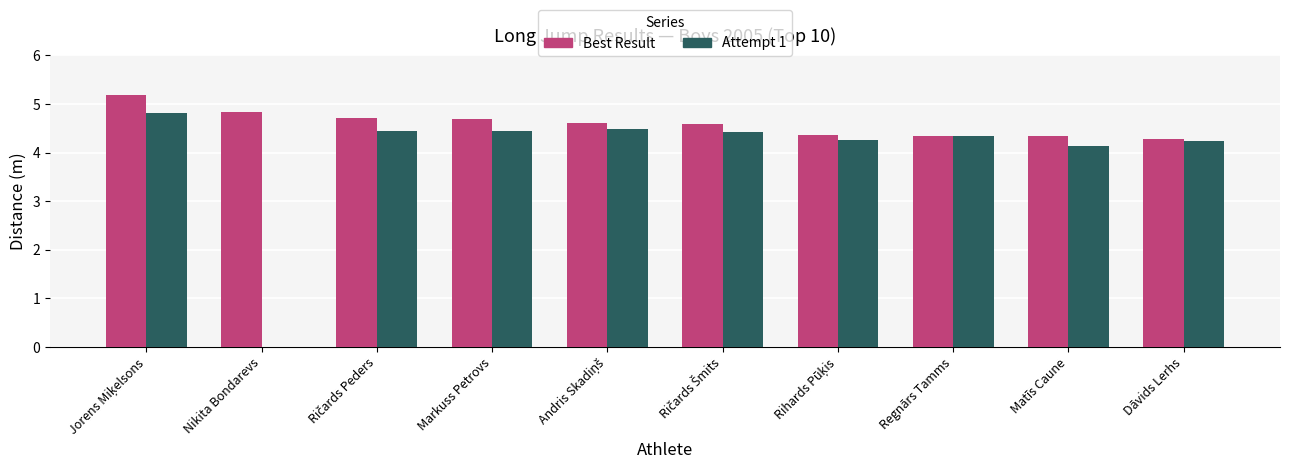

What is the sum of all Best Result values?

45.9